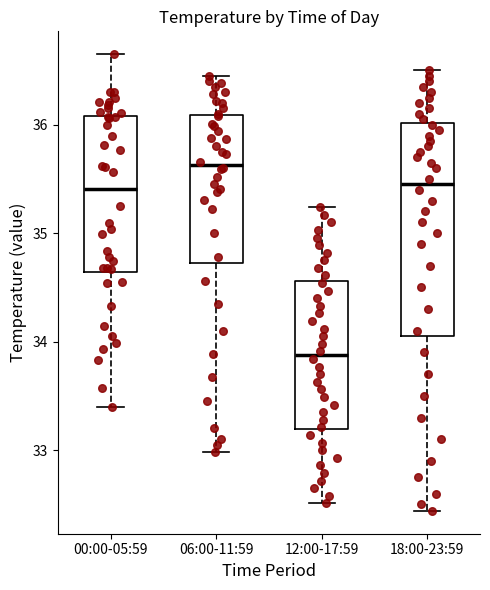

Where does the lower whisker of the box for 00:00-05:59 end on the y-axis? The values are not printed on the chart, so give them approximately, as read against the axis.

33.4